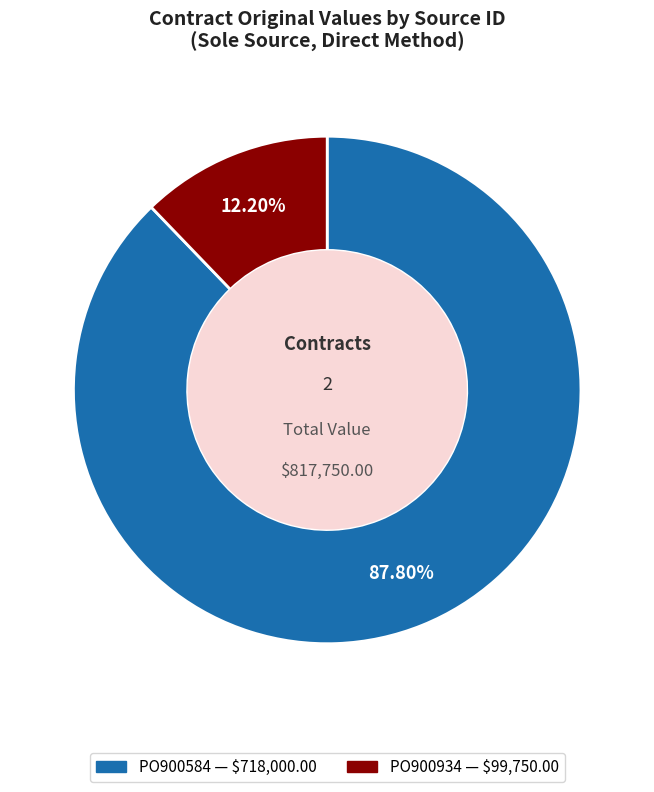

Does any single category account for the majority?

Yes